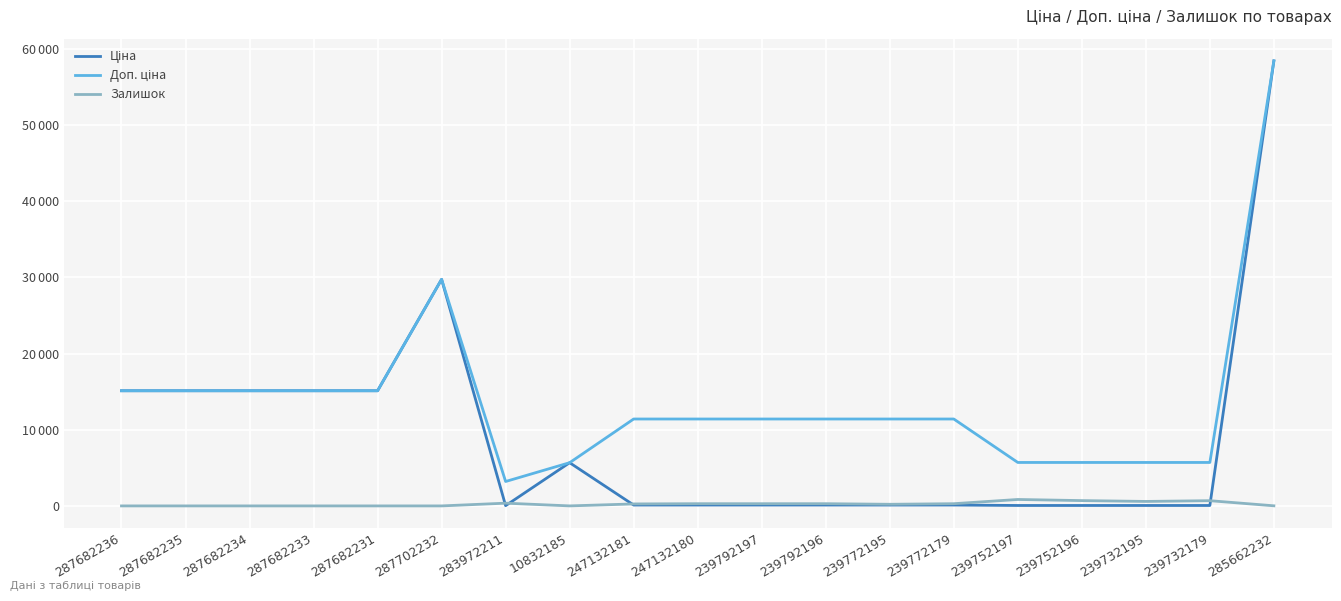

Does the chart have visible grid lines?

Yes